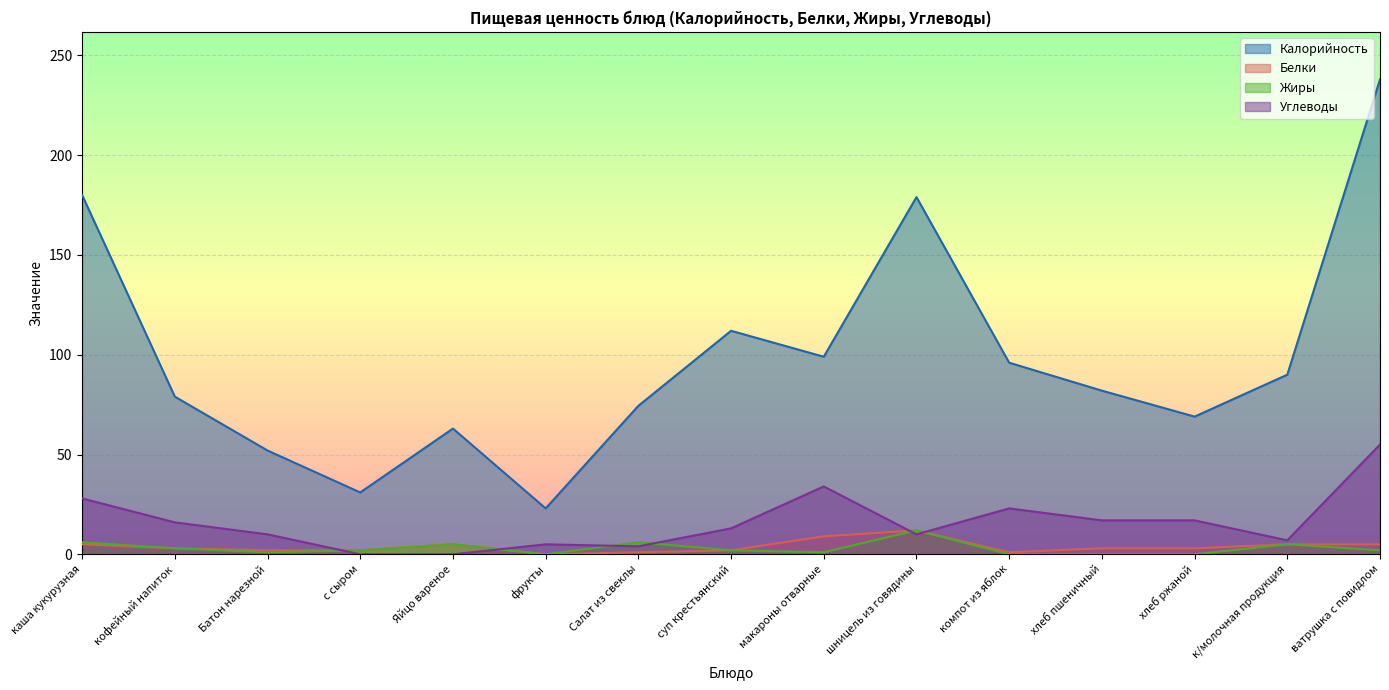

What is the average value of the Белки series?

3.9